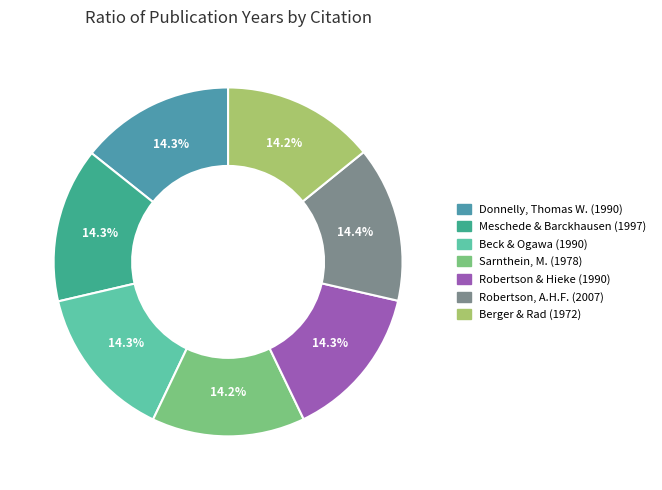

Is there a majority slice in this chart?

No